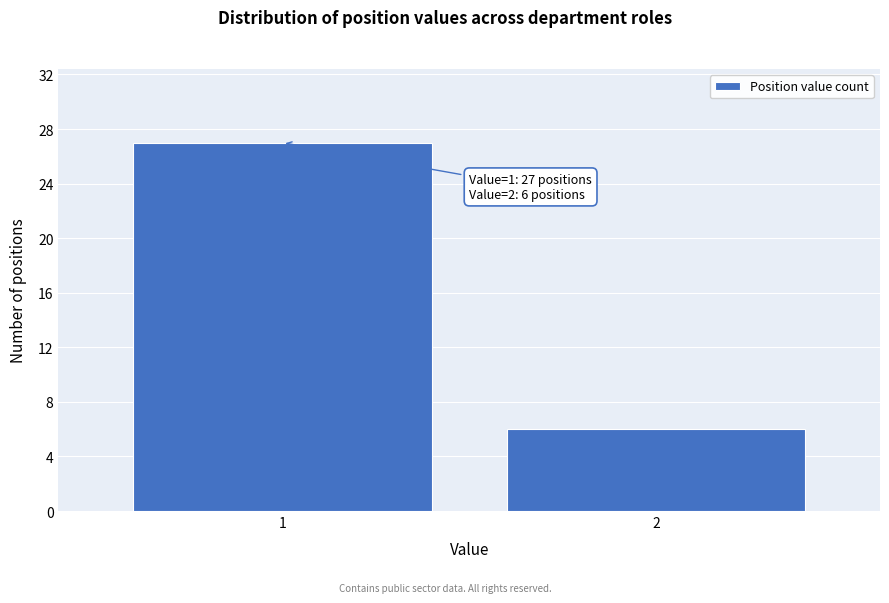

Reading left to right, list all the values displayed in this chart.

27	6